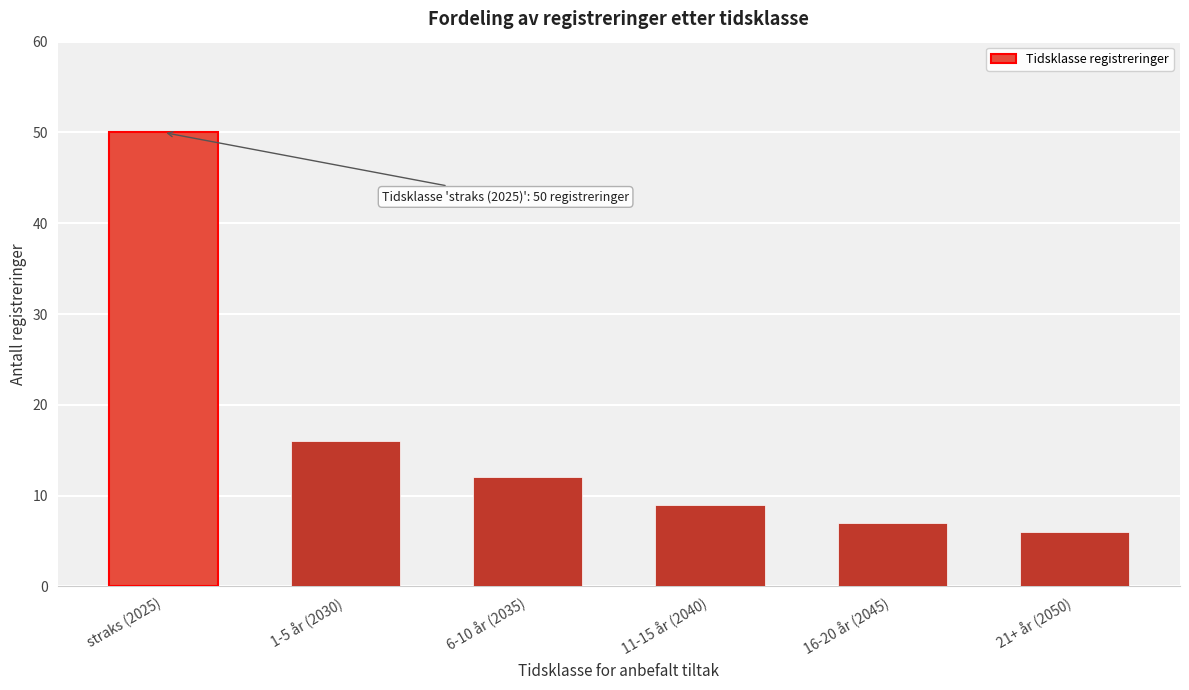

Reading left to right, list all the values displayed in this chart.

straks (2025)=50	1-5 år (2030)=16	6-10 år (2035)=12	11-15 år (2040)=9	16-20 år (2045)=7	21+ år (2050)=6